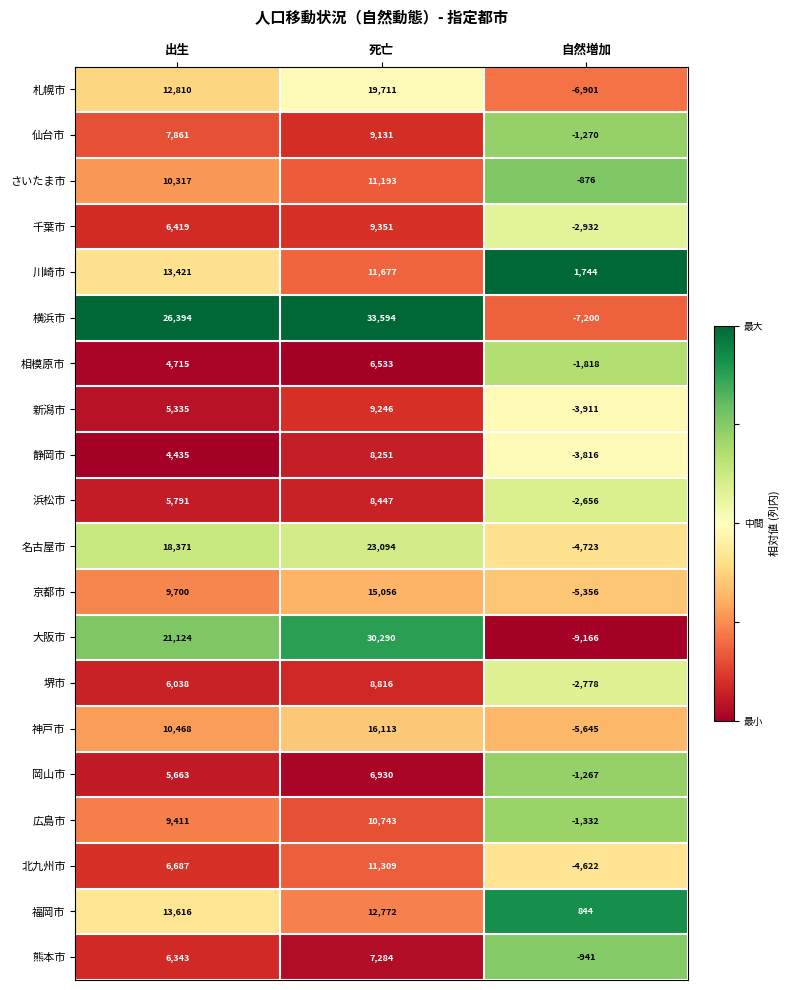

Which series has the largest range (max minus min)?

横浜市